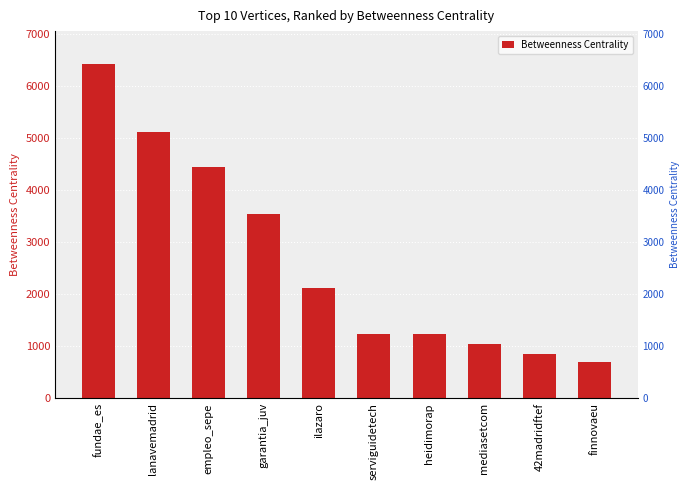

Rank the categories by value from highest to lowest.

fundae_es, lanavemadrid, empleo_sepe, garantia_juv, ilazaro, serviguidetech, heidimorap, mediasetcom, 42madridftef, finnovaeu